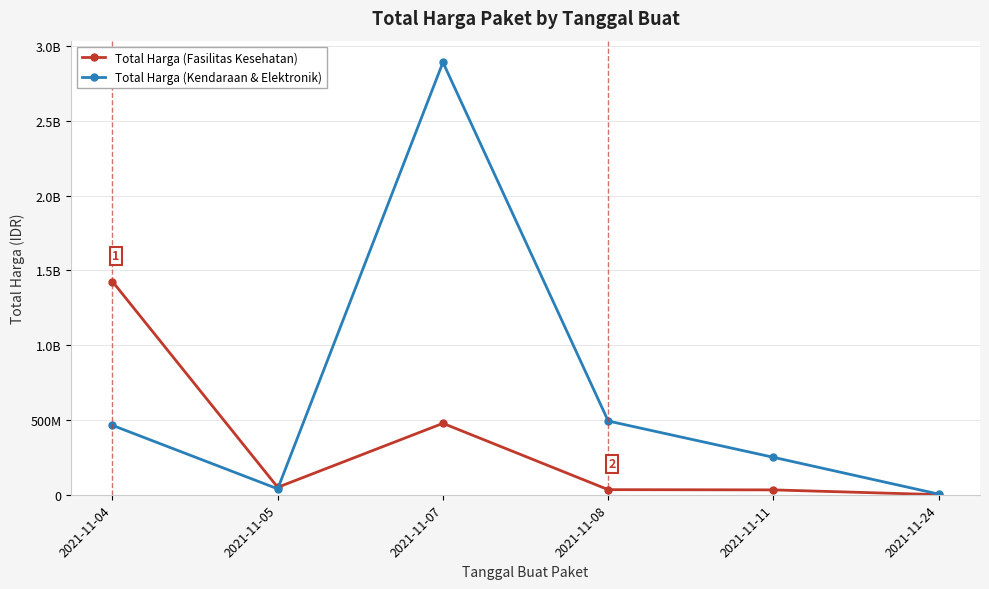

What are all the series names shown in the legend?

Total Harga (Fasilitas Kesehatan), Total Harga (Kendaraan & Elektronik)